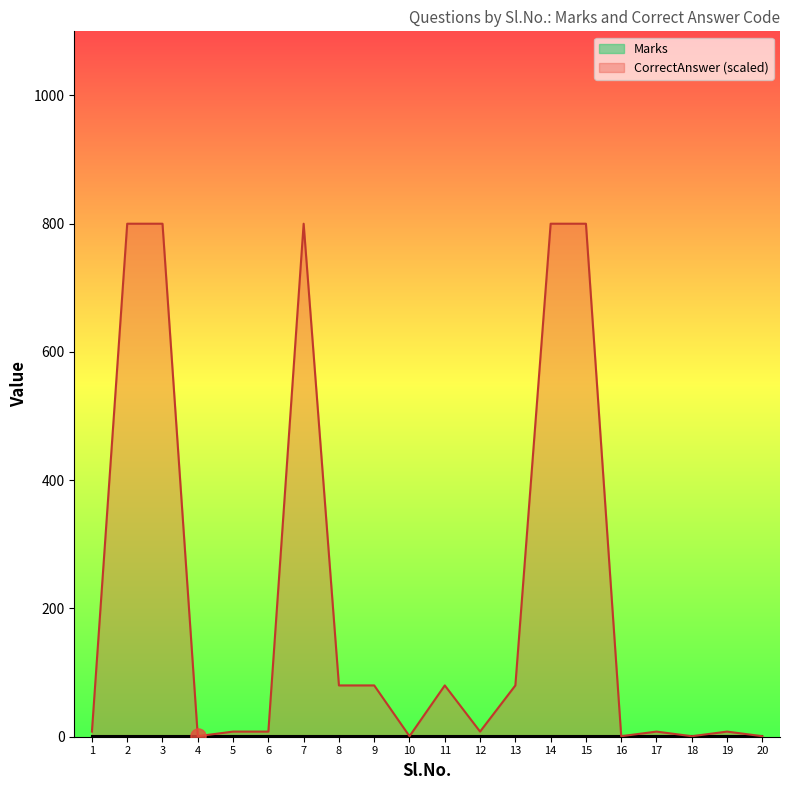

What is the change in value from 11 to 18?

-79.2